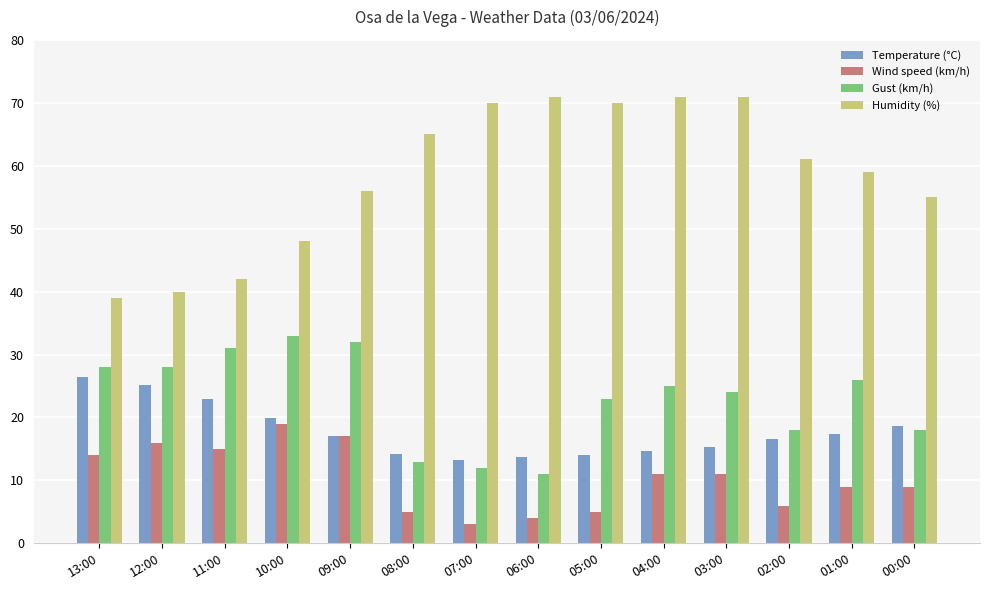

How many series are shown in this chart?

4